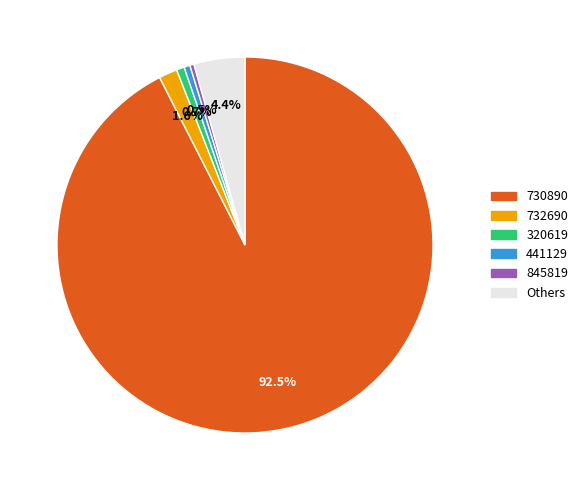

Is there a majority slice in this chart?

Yes